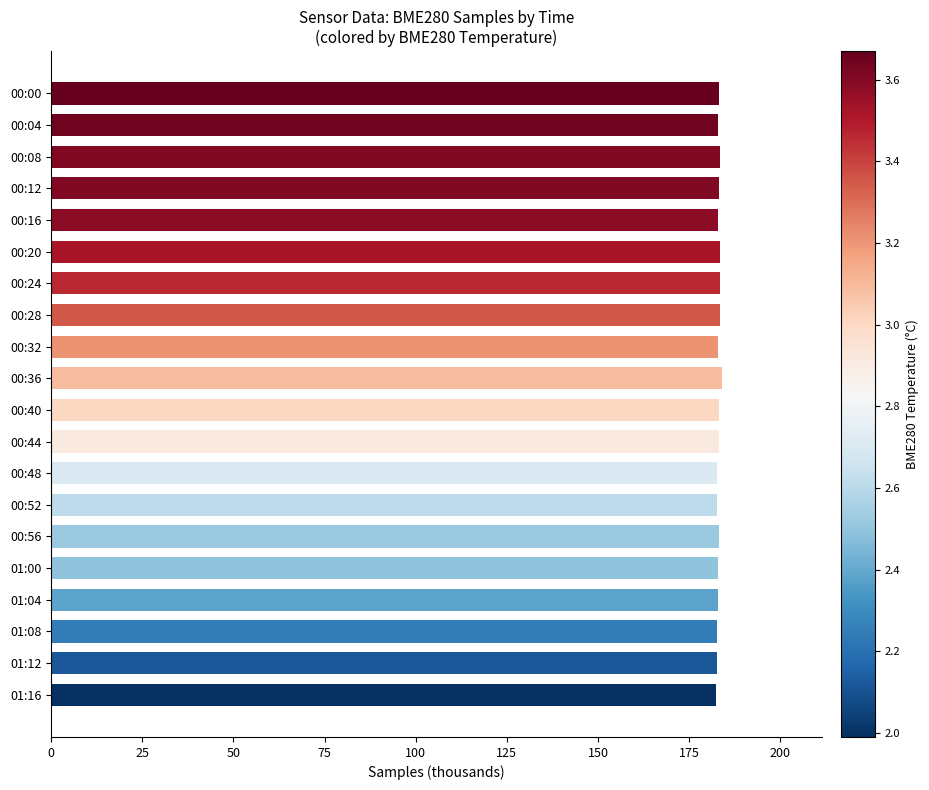

What position from the top is 01:12?

19